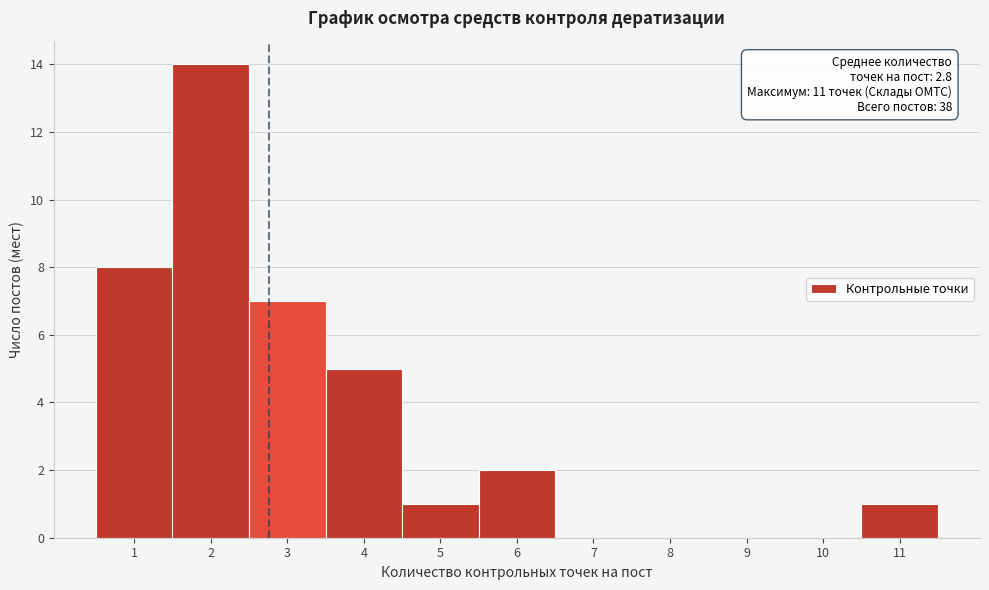

Over which range of the x-axis is the bar tallest?

1.5 to 2.5